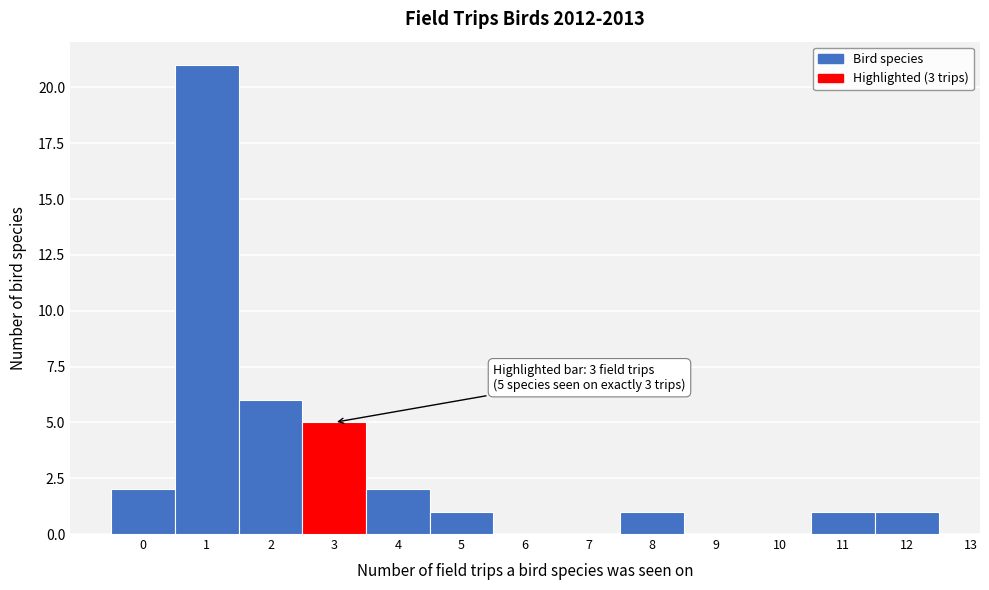

Over which range of the x-axis is the bar tallest?

0.5 to 1.5